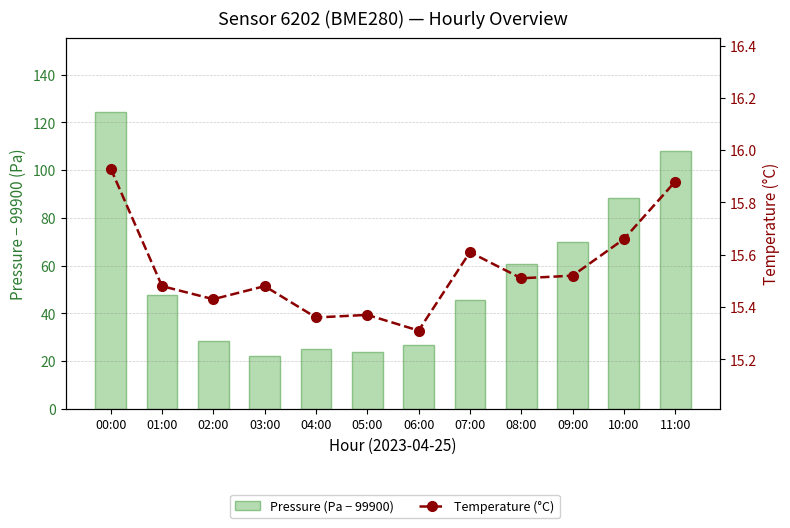

Does the chart contain any negative values?

No